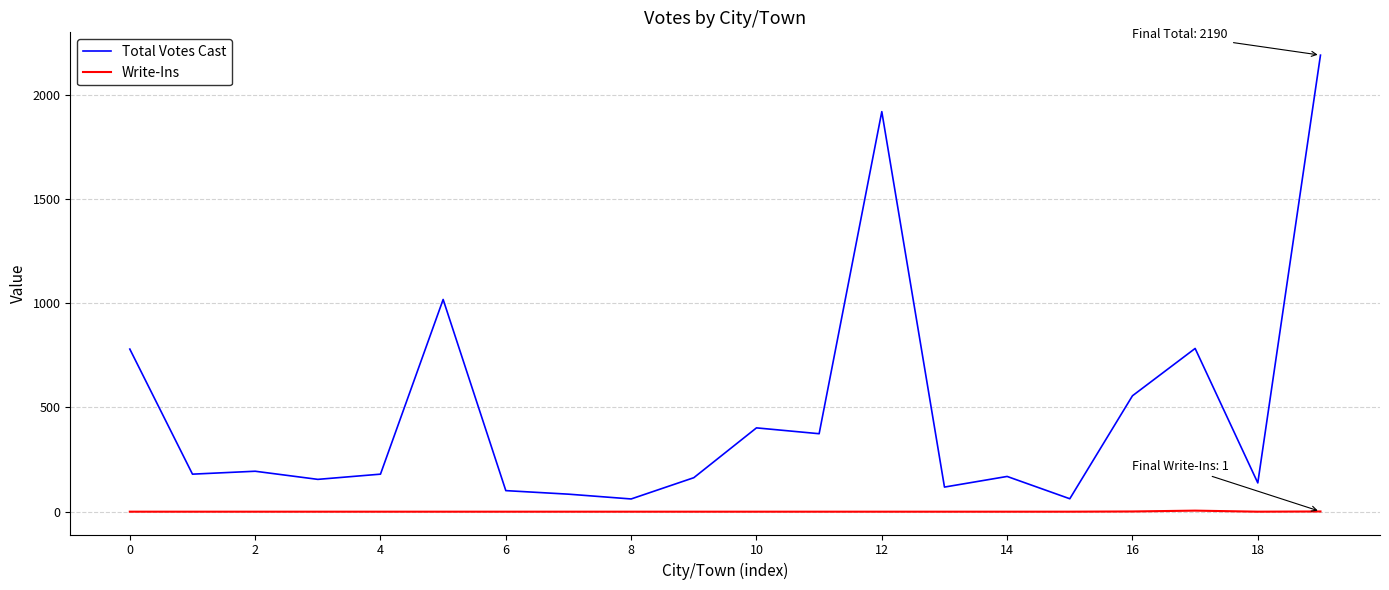

What is the greatest value displayed?

2190